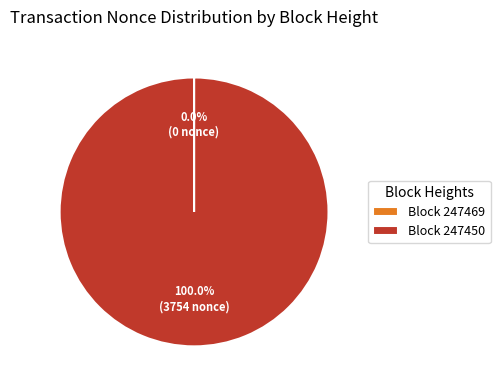

Which category accounts for the majority?

Block 247450